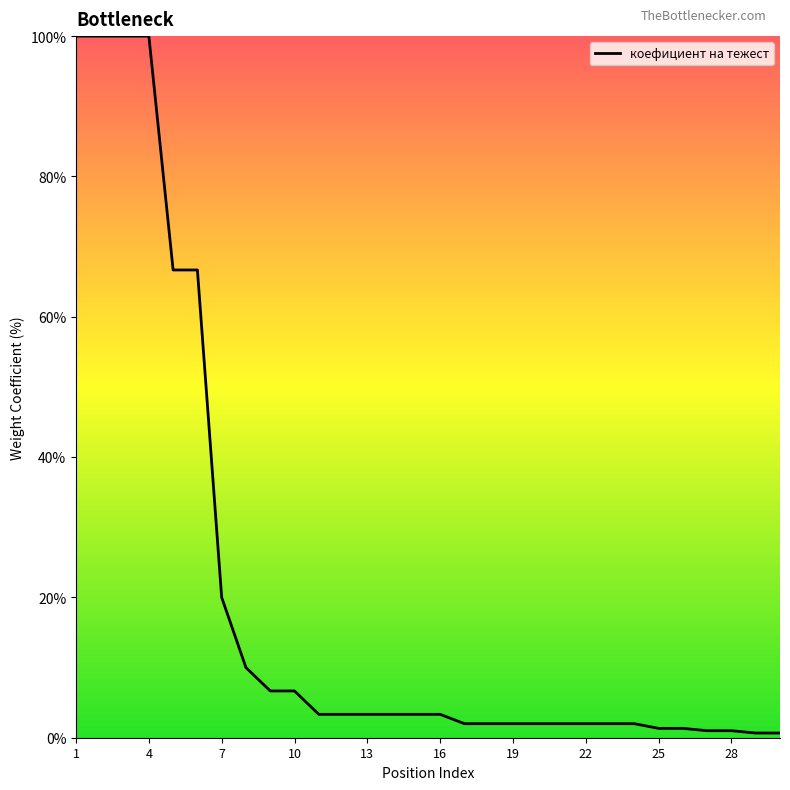

What is the maximum value shown in the chart?

100.0